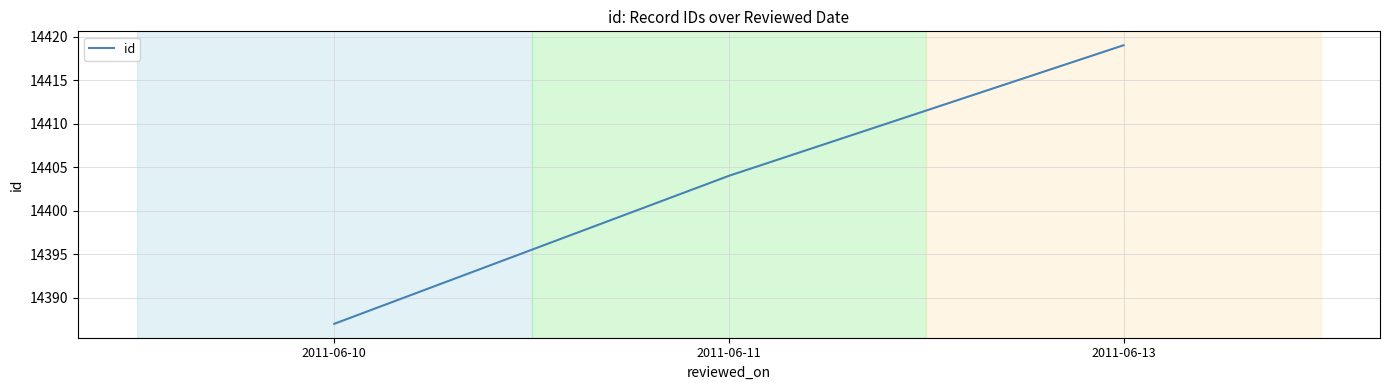

At which category does the chart reach its peak across all series?

2011-06-13